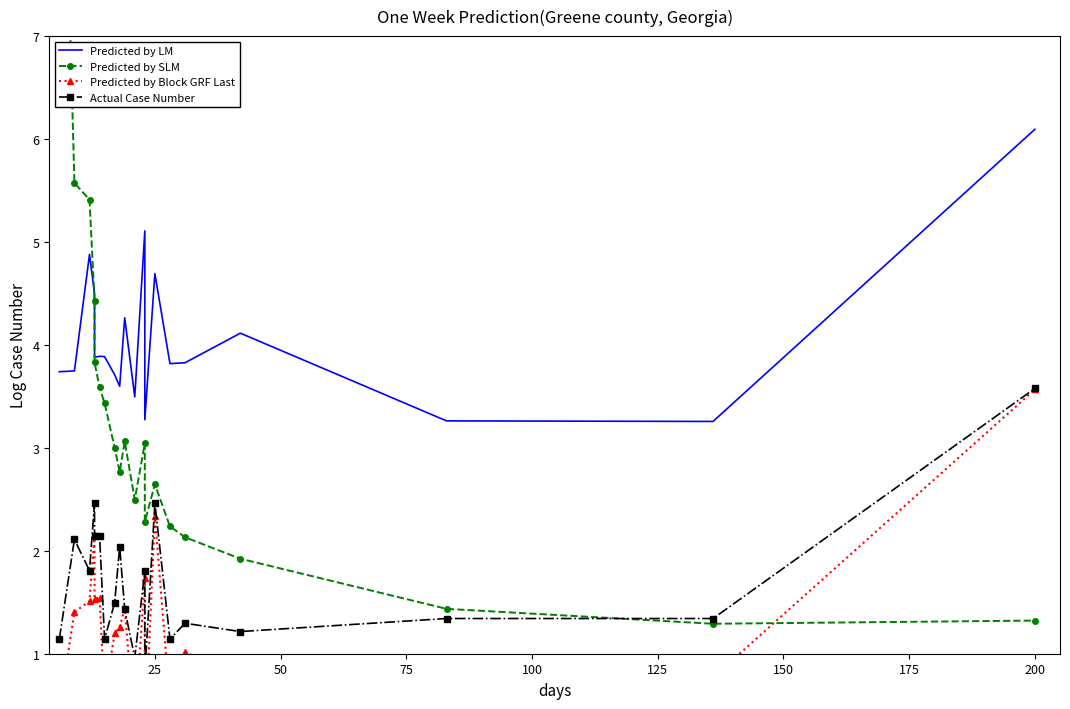

What are all the series names shown in the legend?

Predicted by LM, Predicted by SLM, Predicted by Block GRF Last, Actual Case Number